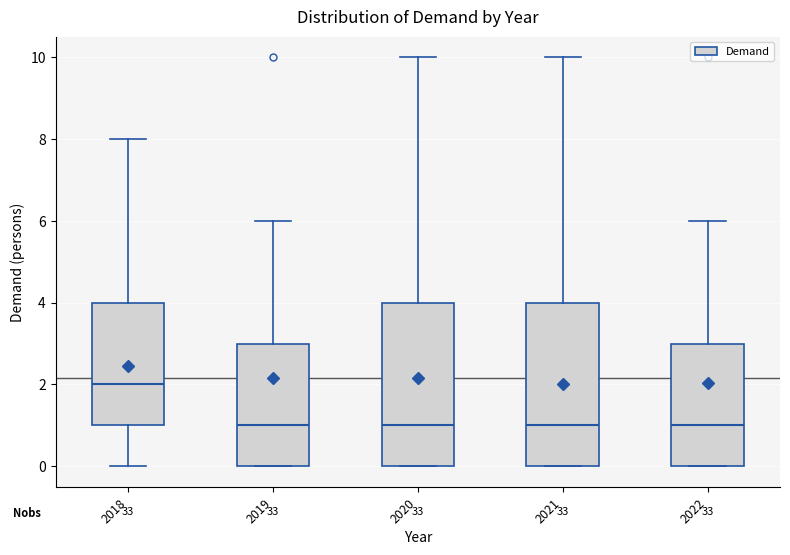

Reading left to right, transcribe this box plot: for each box, give where its median line is, the range the box spans, and where its two whiskers end, as read against the y-axis. The values are not printed on the chart, so give them approximately, as read against the axis.

2018: median 2, box 1 to 4, whiskers 0 to 8
2019: median 1, box 0 to 3, whiskers 0 to 6
2020: median 1, box 0 to 4, whiskers 0 to 10
2021: median 1, box 0 to 4, whiskers 0 to 10
2022: median 1, box 0 to 3, whiskers 0 to 6